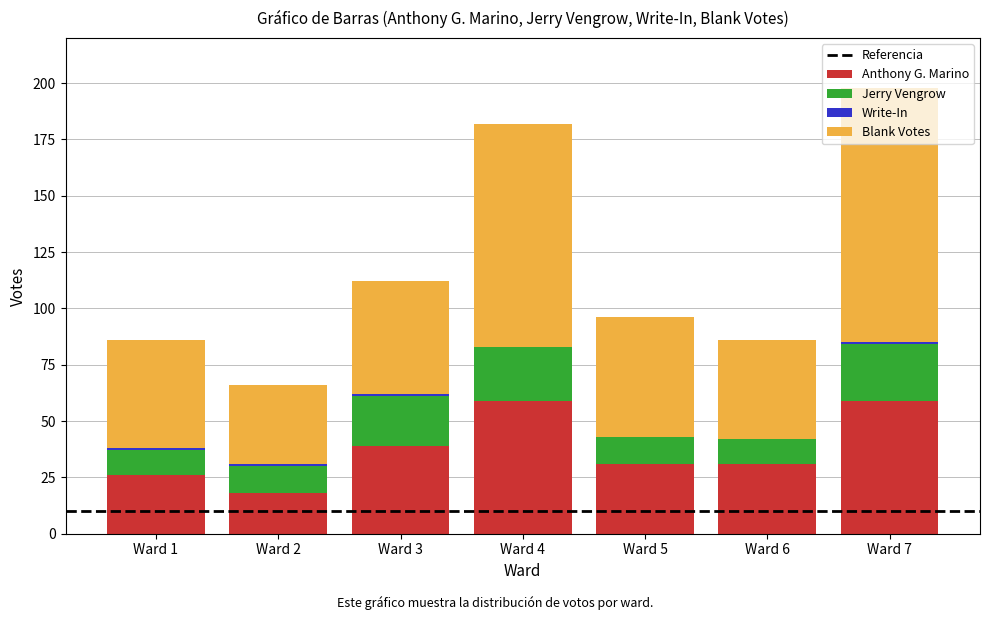

What is the total value across all series at Ward 6?

86